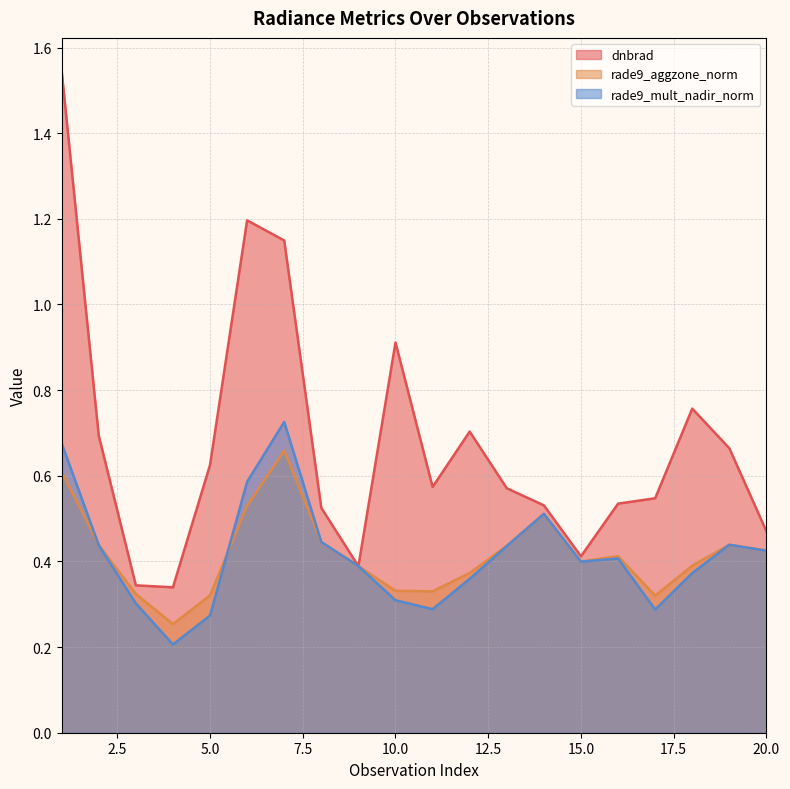

What is the difference between the second highest and second lowest values in the rade9_mult_nadir_norm series?

0.4